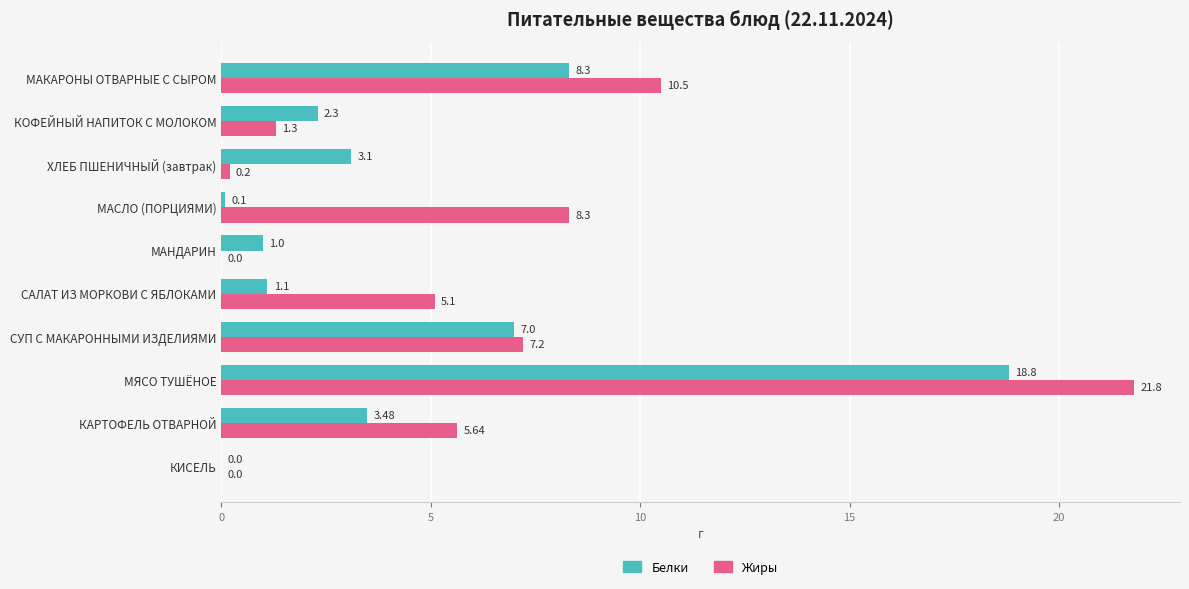

Which label corresponds to the largest value in the chart?

МЯСО ТУШЁНОЕ